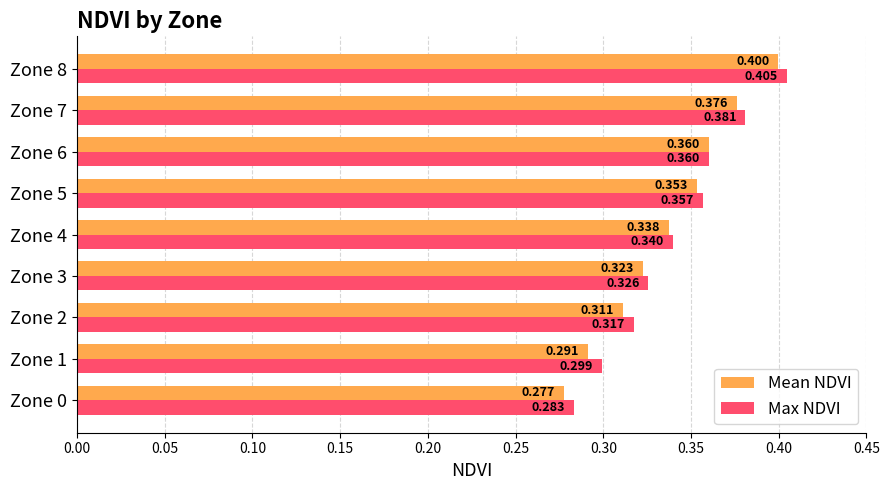

What are all the series names shown in the legend?

Mean NDVI, Max NDVI